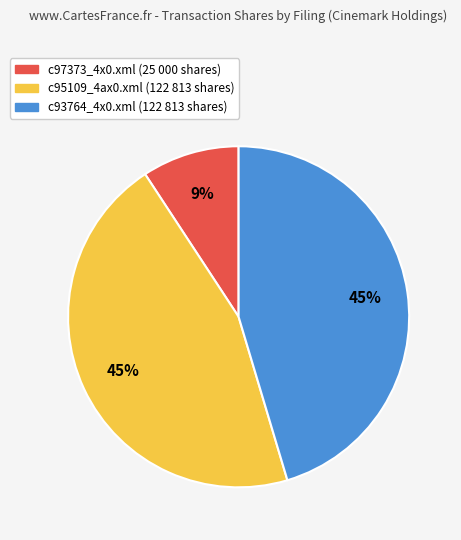

To the nearest percent, what is the combined percentage of c93764_4x0.xml and c97373_4x0.xml?

55%